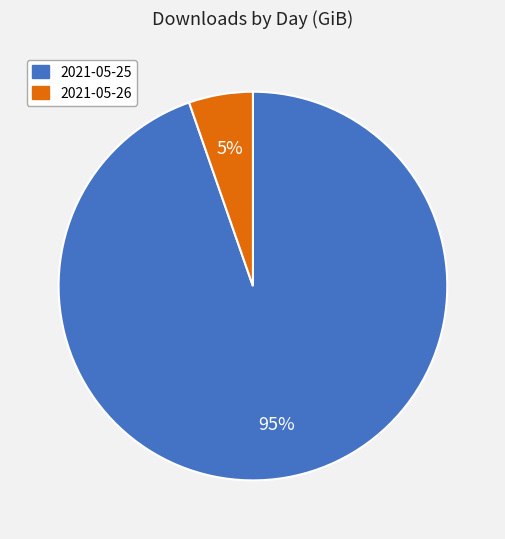

True or false: 2021-05-25 accounts for 95% of the total.

True